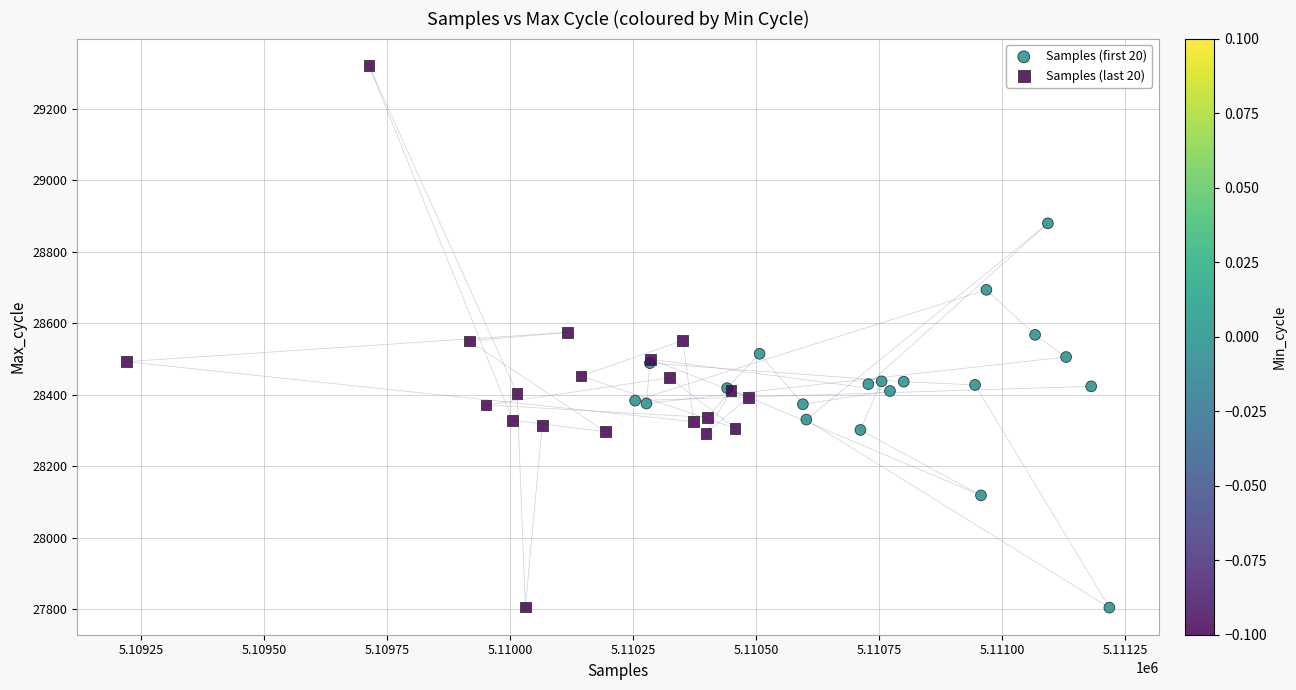

Which series reaches the maximum Y coordinate?

Samples (last 20)